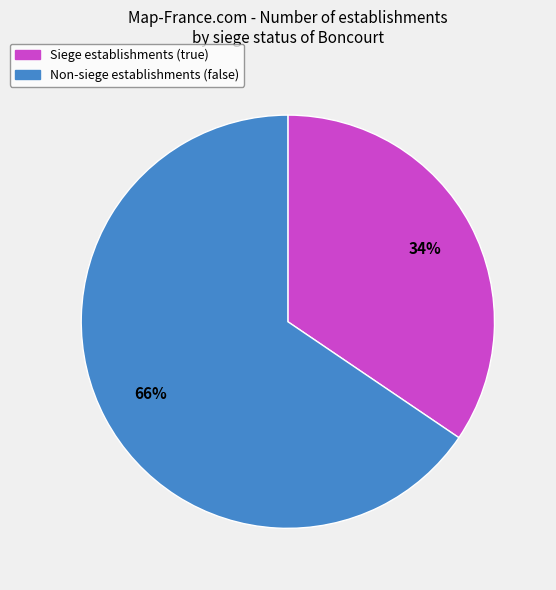

To the nearest percent, what is the average slice percentage?

50%